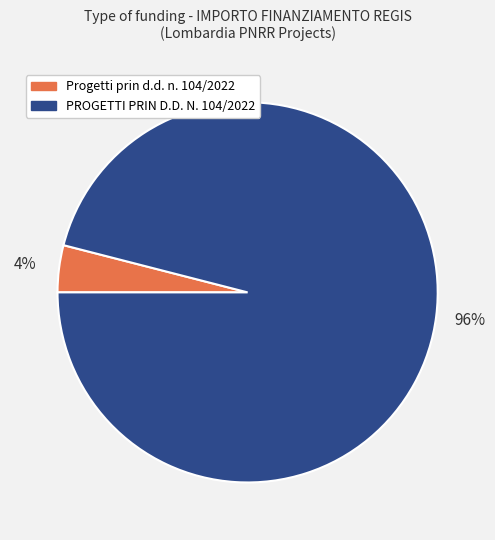

Between Progetti prin d.d. n. 104/2022 and PROGETTI PRIN D.D. N. 104/2022, which is larger?

PROGETTI PRIN D.D. N. 104/2022